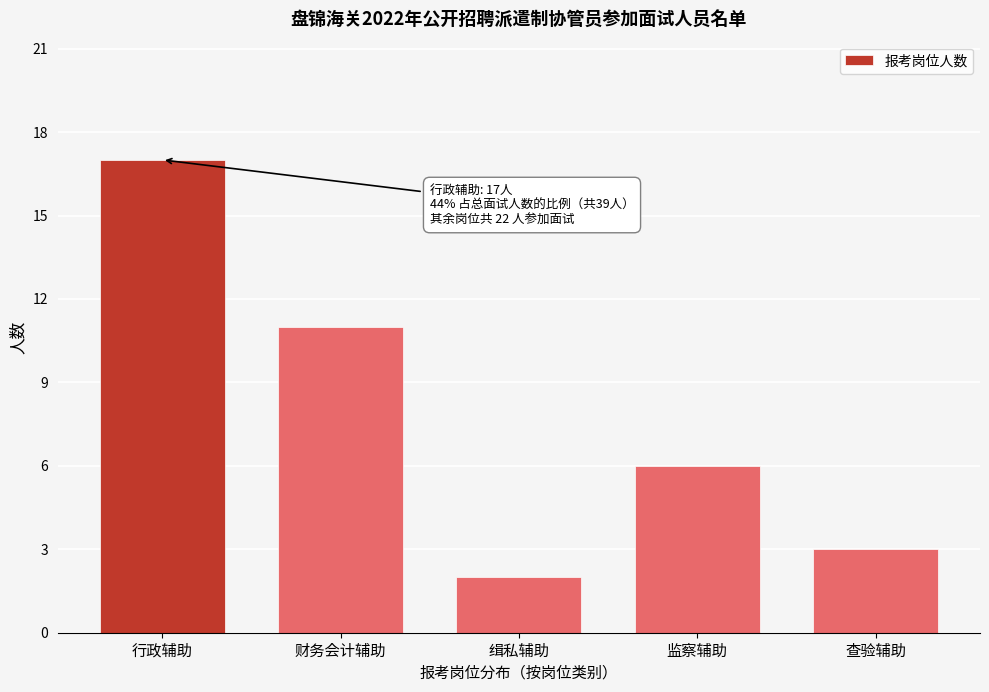

Reading right to left, list all the values displayed in this chart.

3	6	2	11	17